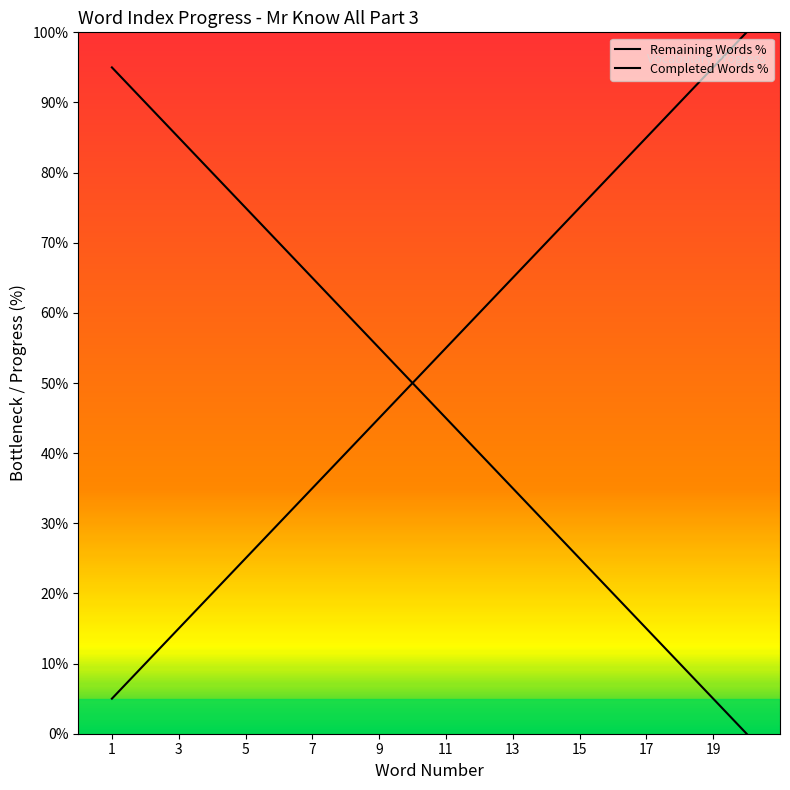

Does the chart have visible grid lines?

No